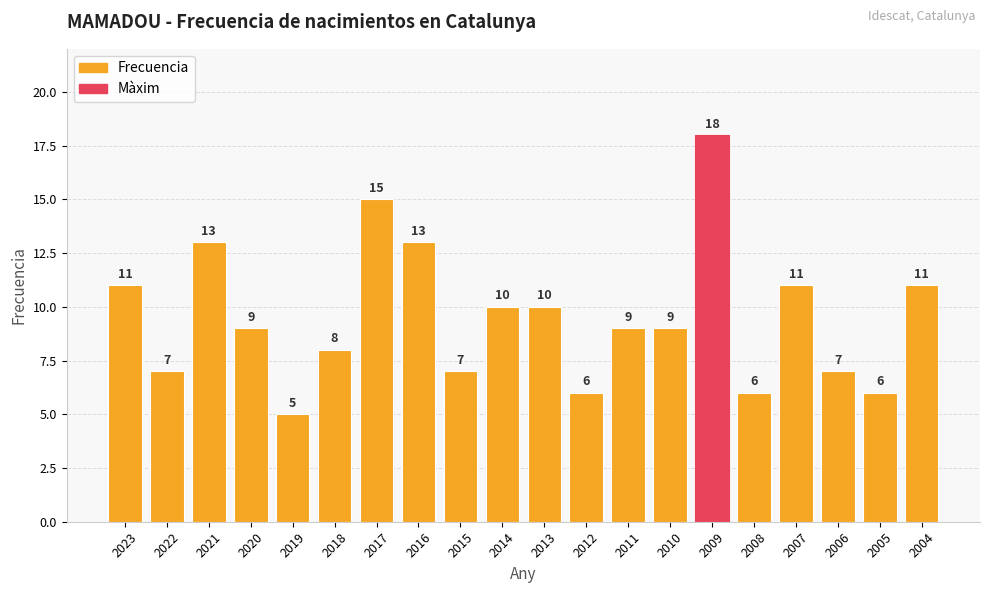

Are the bars horizontal?

No